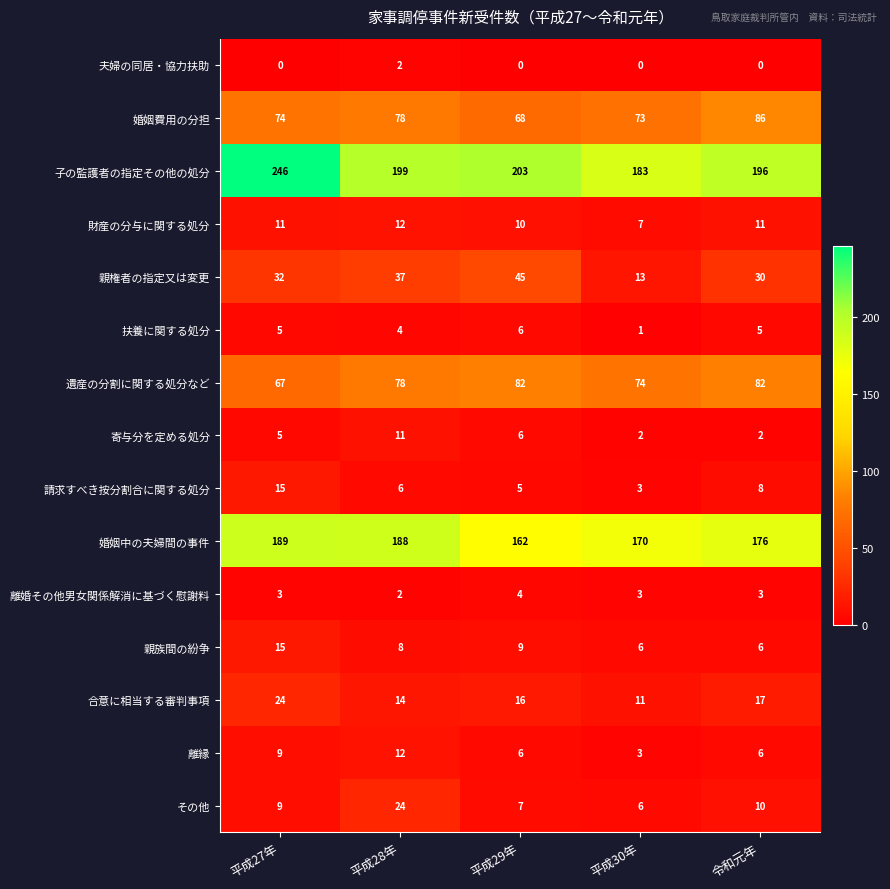

Read the 寄与分を定める処分 value at 平成28年.

11